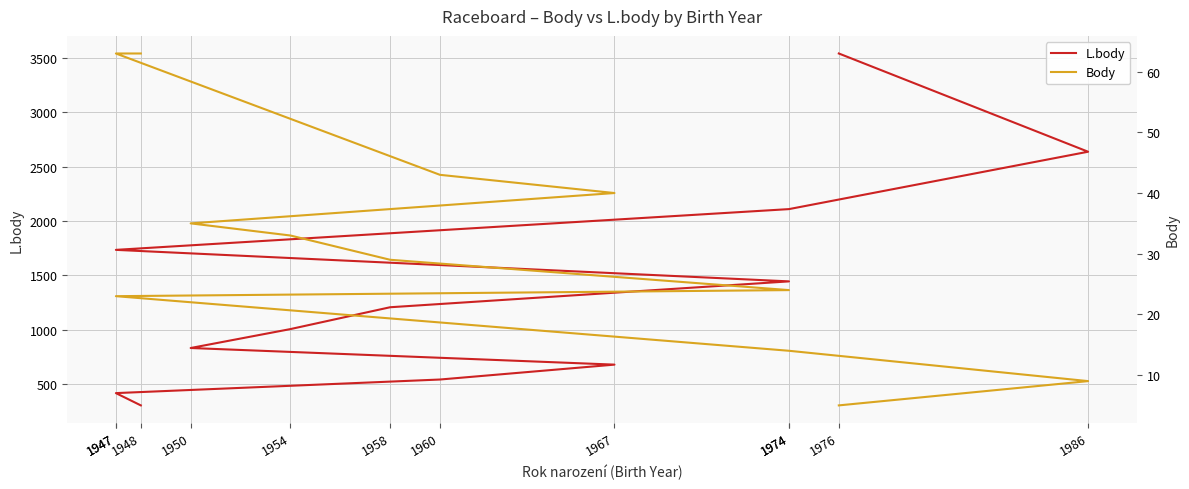

How many lines are shown in the chart?

2